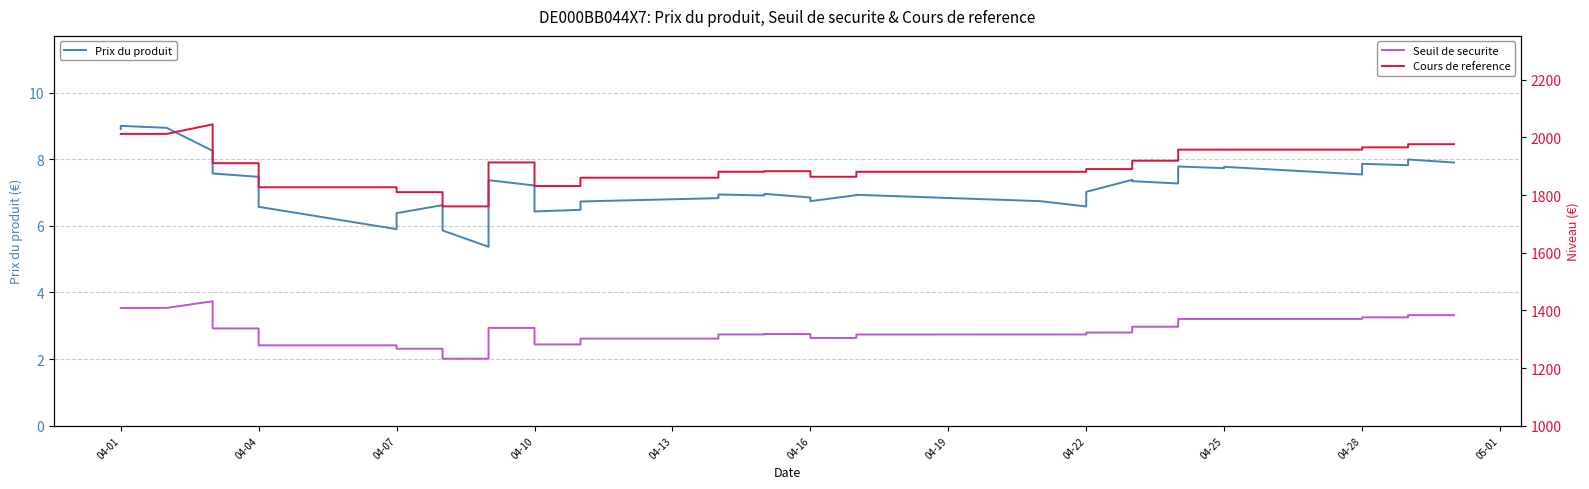

What are all the series names shown in the legend?

Prix du produit, Seuil de securite, Cours de reference